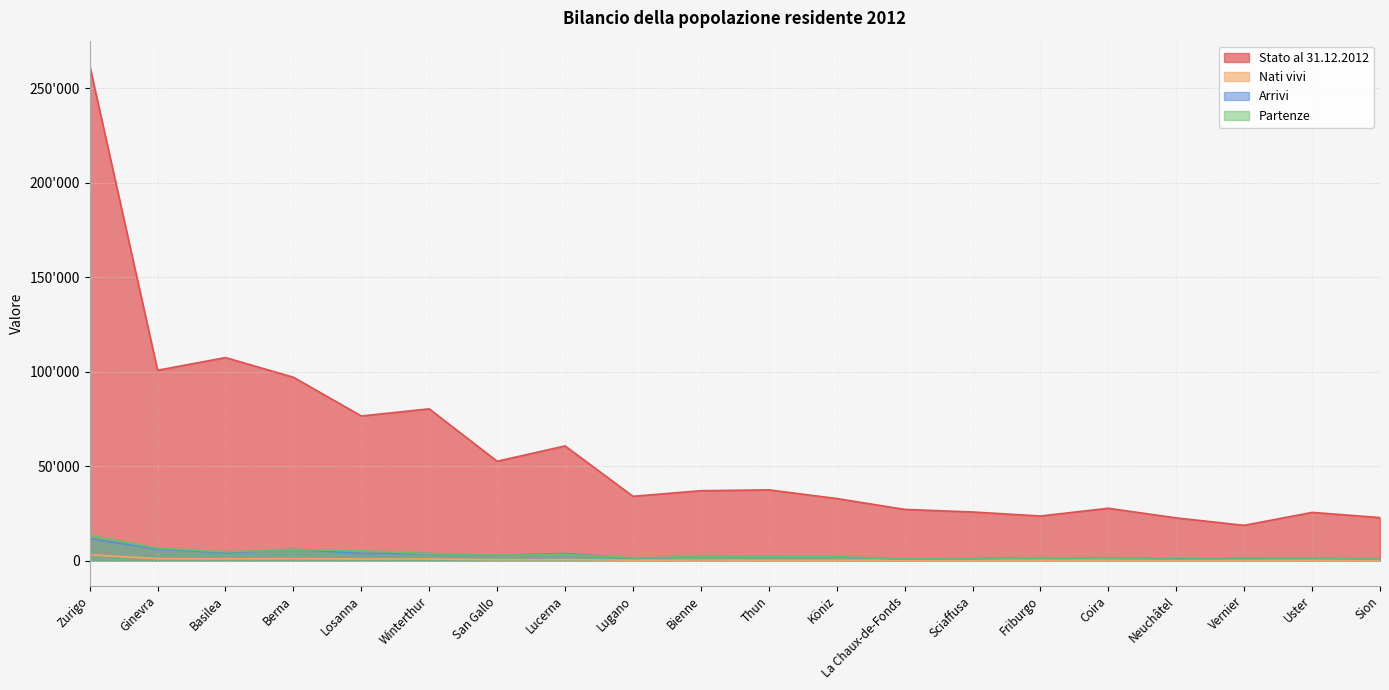

What position from the right is Losanna?

16